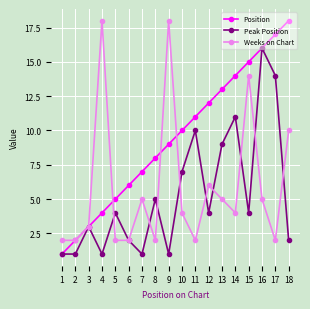

Is the value of Position at 1 greater than the value of Peak Position at 6?

No